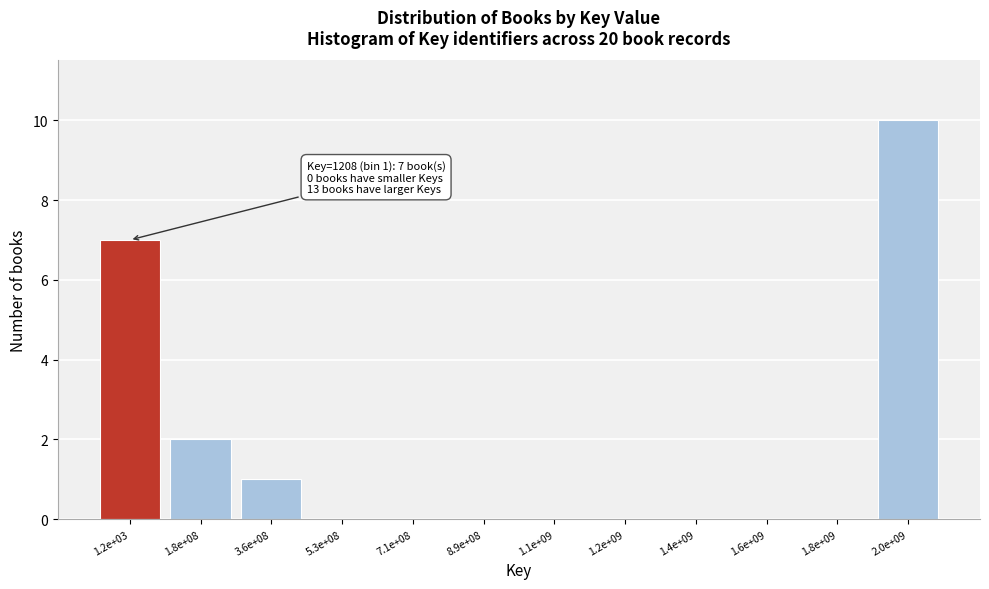

Reading left to right, transcribe all the data shown in this chart.

1.2e+03=7	1.8e+08=2	3.6e+08=1	5.3e+08=0	7.1e+08=0	8.9e+08=0	1.1e+09=0	1.2e+09=0	1.4e+09=0	1.6e+09=0	1.8e+09=0	2.0e+09=10